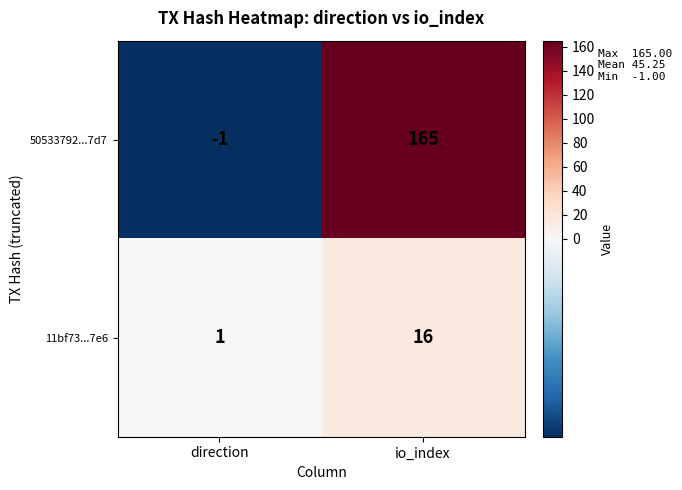

Which series changed the most between direction and io_index?

50533792...7d7